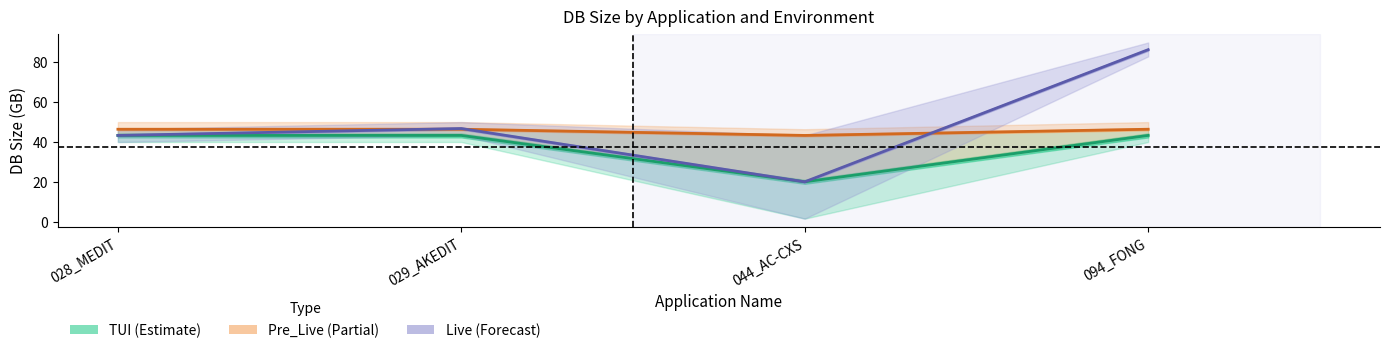

Does the chart have visible grid lines?

No